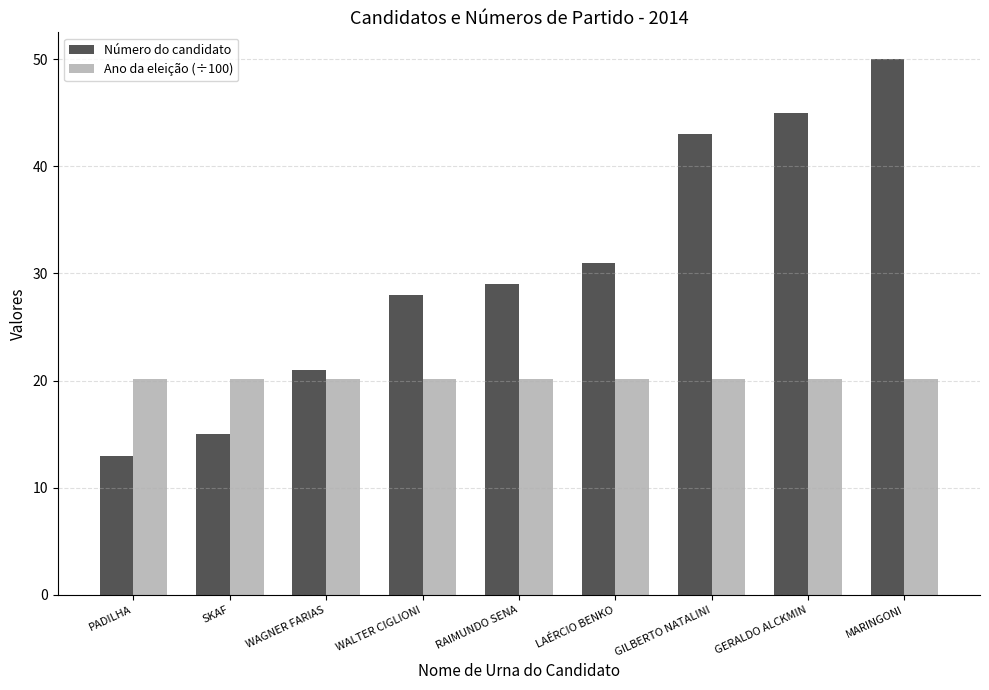

Reading left to right, list all the values displayed in this chart.

Número do candidato: 13.0	15.0	21.0	28.0	29.0	31.0	43.0	45.0	50.0
Ano da eleição (÷100): 20.1	20.1	20.1	20.1	20.1	20.1	20.1	20.1	20.1